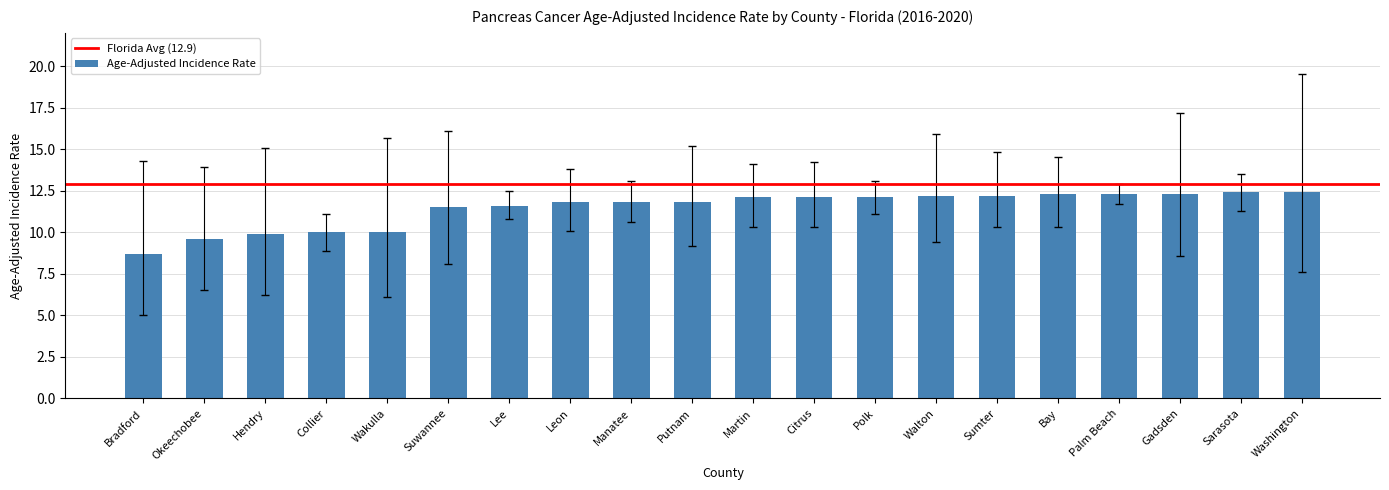

Are the bars horizontal?

No